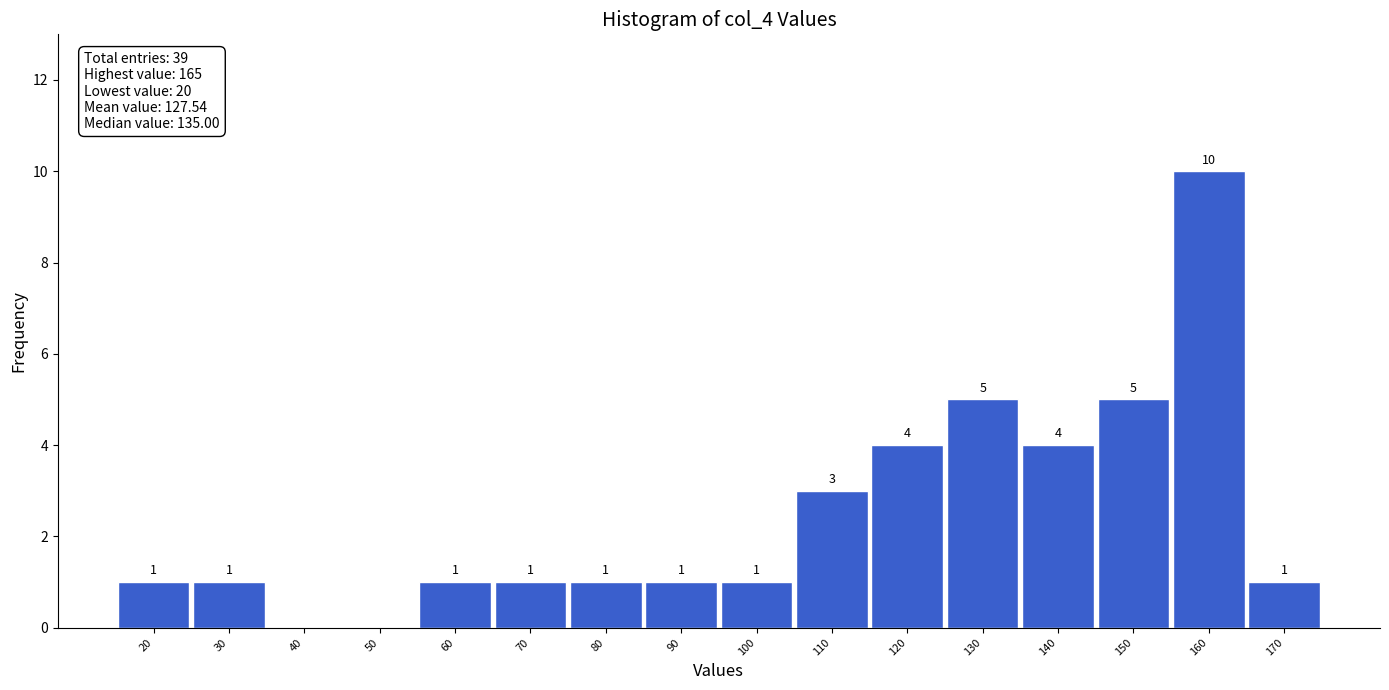

Which range on the x-axis has the tallest bar?

155 to 165